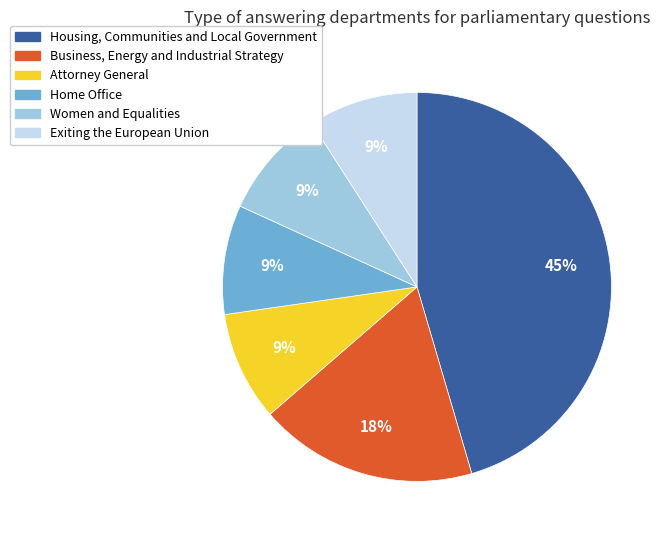

Does any single category account for the majority?

No